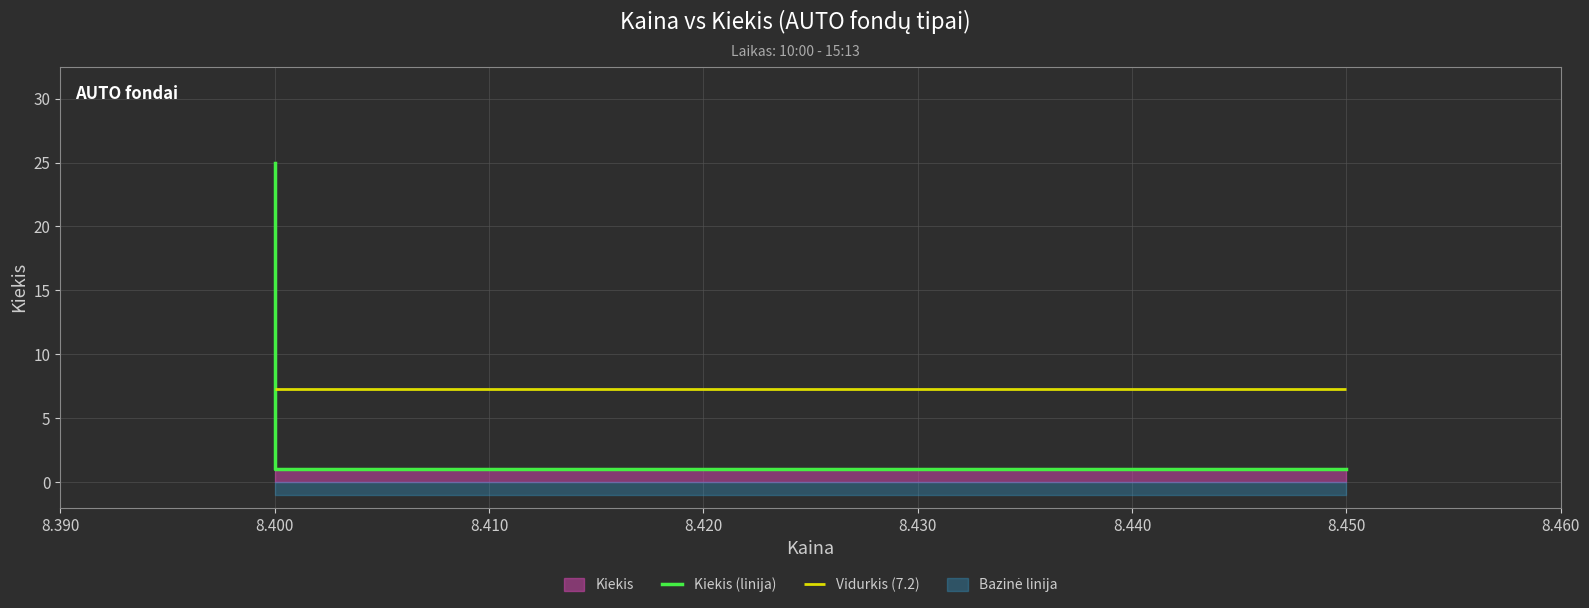

How many values are below 2?

2